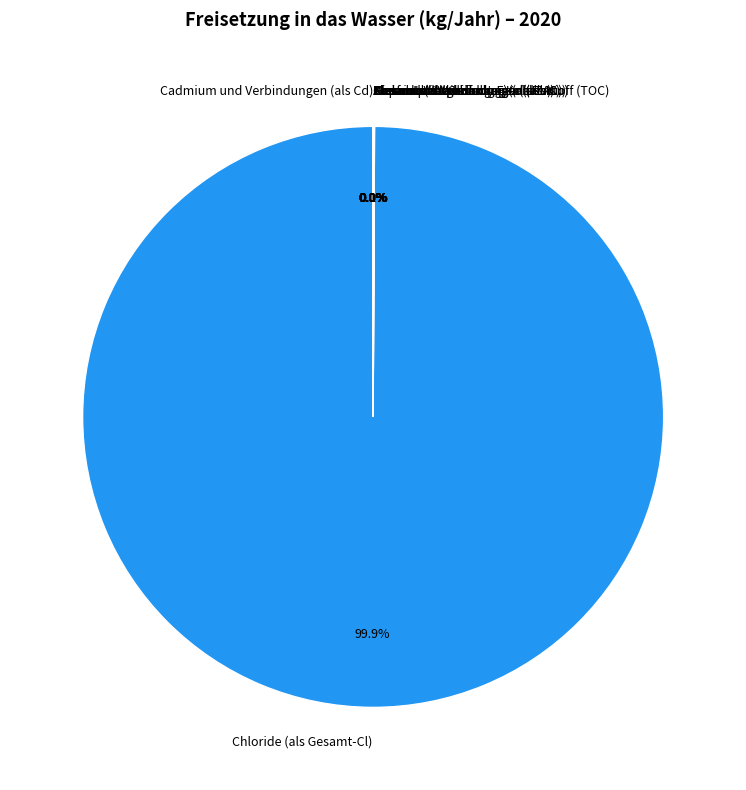

Approximately how many times larger is the value at Cadmium und Verbindungen (als Cd) compared to Nickel und Verbindungen (als Ni)?

0.2